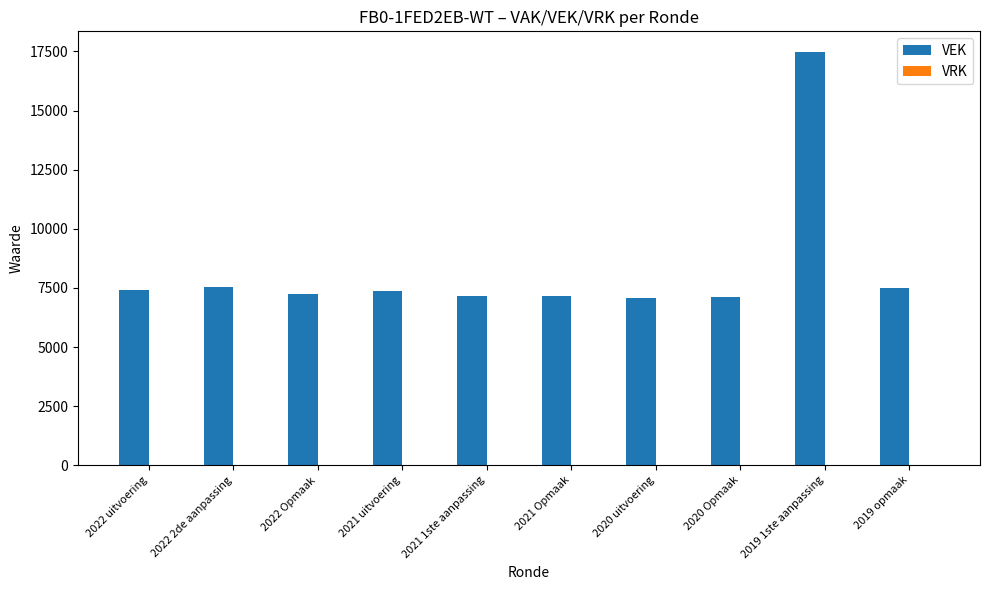

What is the smallest value displayed?

7076